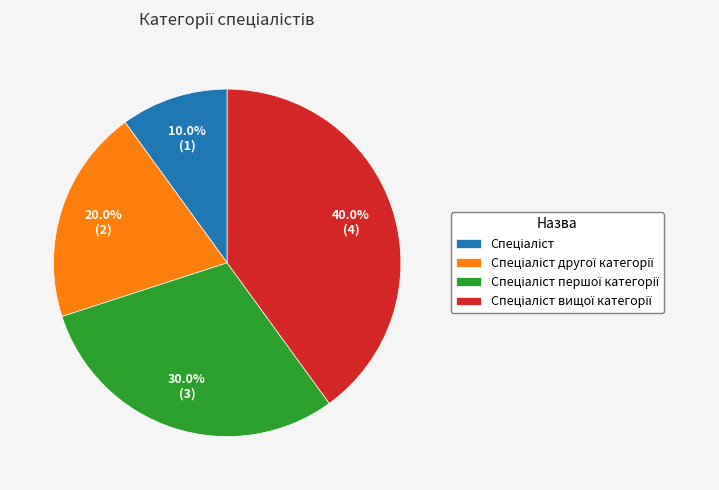

Does any single category account for the majority?

No